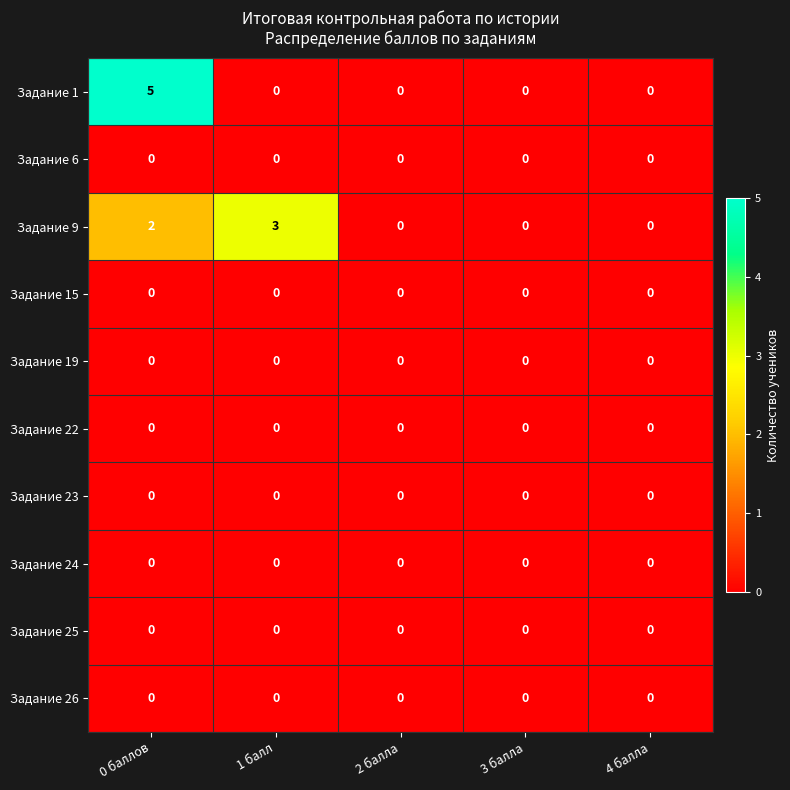

The Задание 1 series shows -3 at 2 балла. True or false?

False